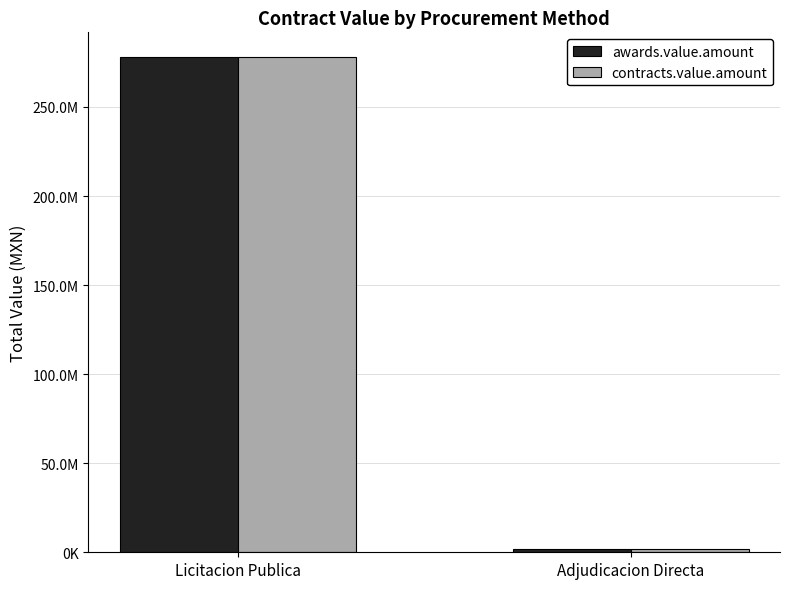

What is the difference between the maximum and minimum values in the awards.value.amount series?

275939359.0